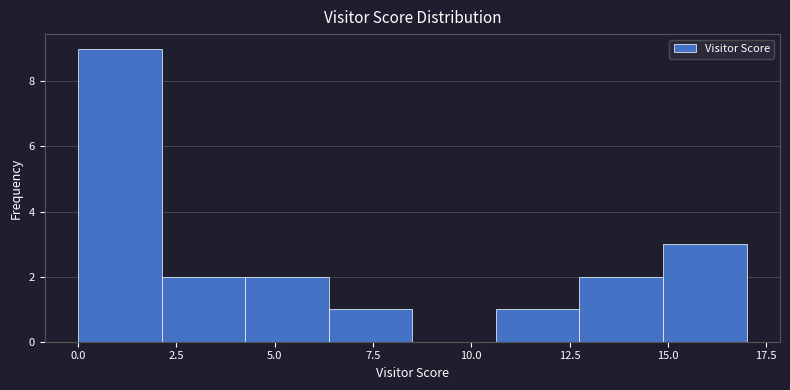

Reading left to right, transcribe this chart: for each bar, give the range it covers on the x-axis and its height. Neither the bar edges nor the heights are printed on the chart, so give them approximately, as read against the axes.

0.0 to 2.0: 9
2.0 to 4.5: 2
4.5 to 6.5: 2
6.5 to 8.5: 1
8.5 to 10.5: 0
10.5 to 13.0: 1
13.0 to 15.0: 2
15.0 to 17.0: 3